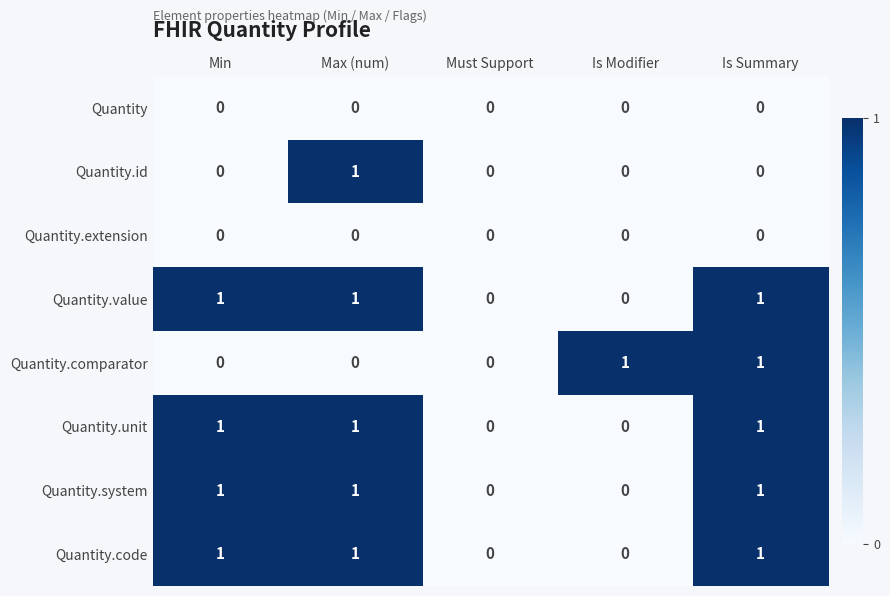

What is the sum of all Quantity.code values?

3